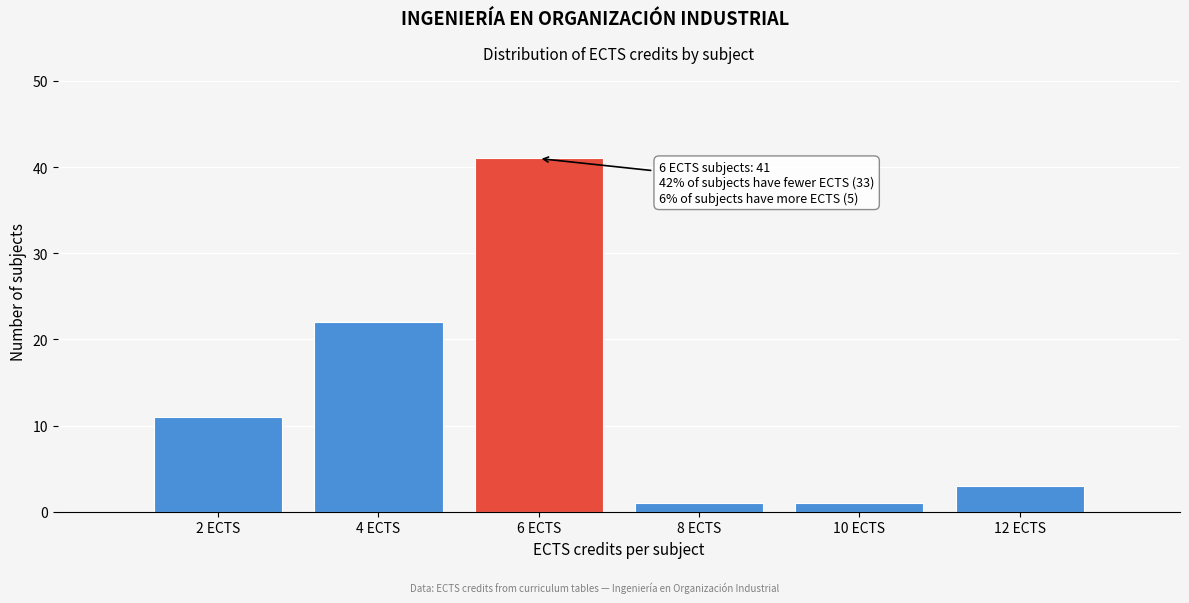

Reading left to right, transcribe all the data shown in this chart.

2 ECTS=11	4 ECTS=22	6 ECTS=41	8 ECTS=1	10 ECTS=1	12 ECTS=3